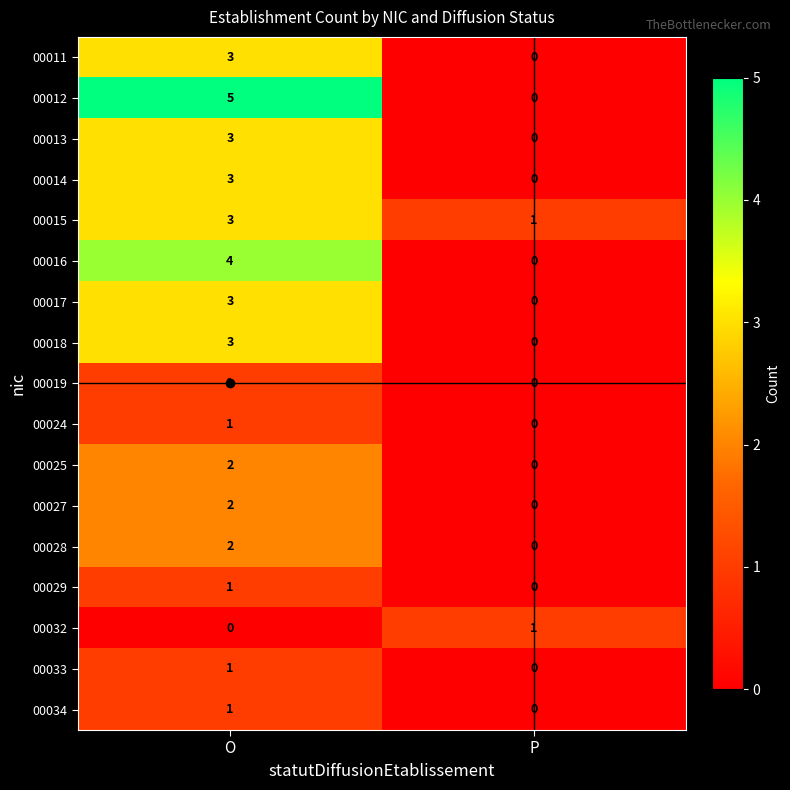

At how many categories does at least one series exceed 4?

1